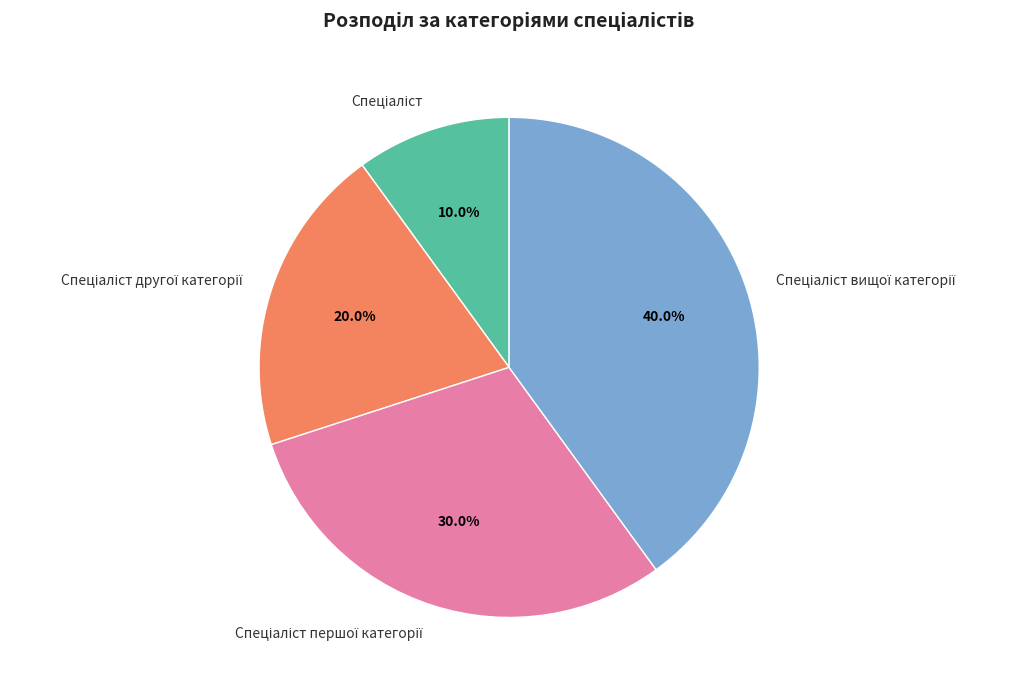

Is there a majority slice in this chart?

No